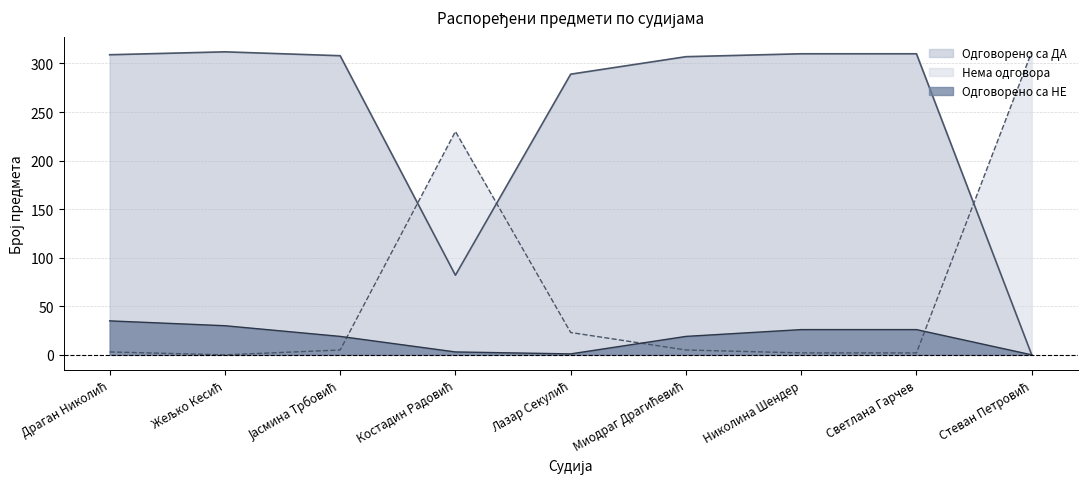

At which label does Одговорено са ДА first exceed 308?

Драган Николић